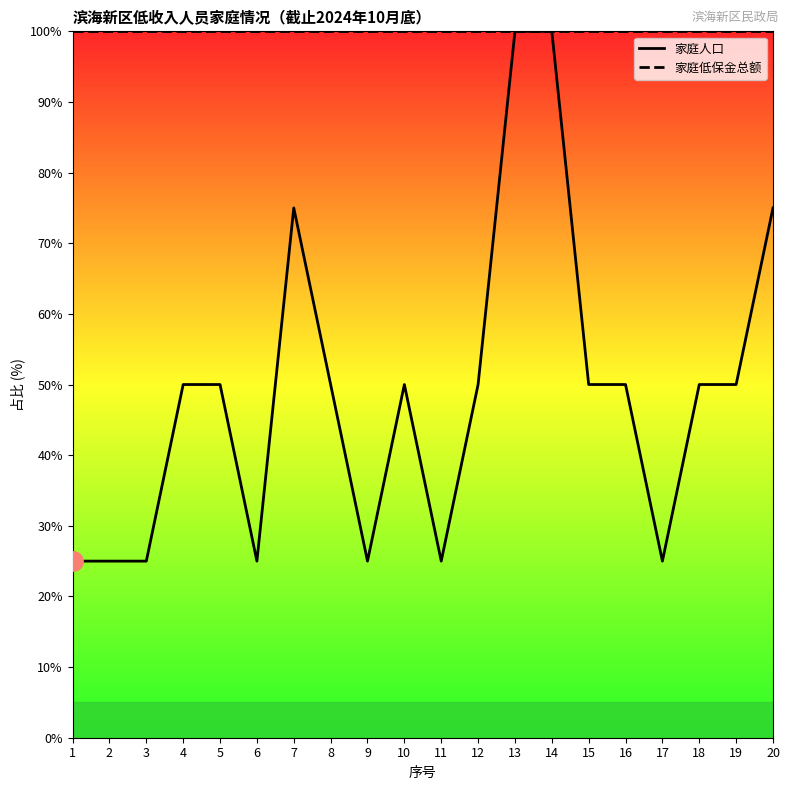

Count the number of data series in this chart.

2